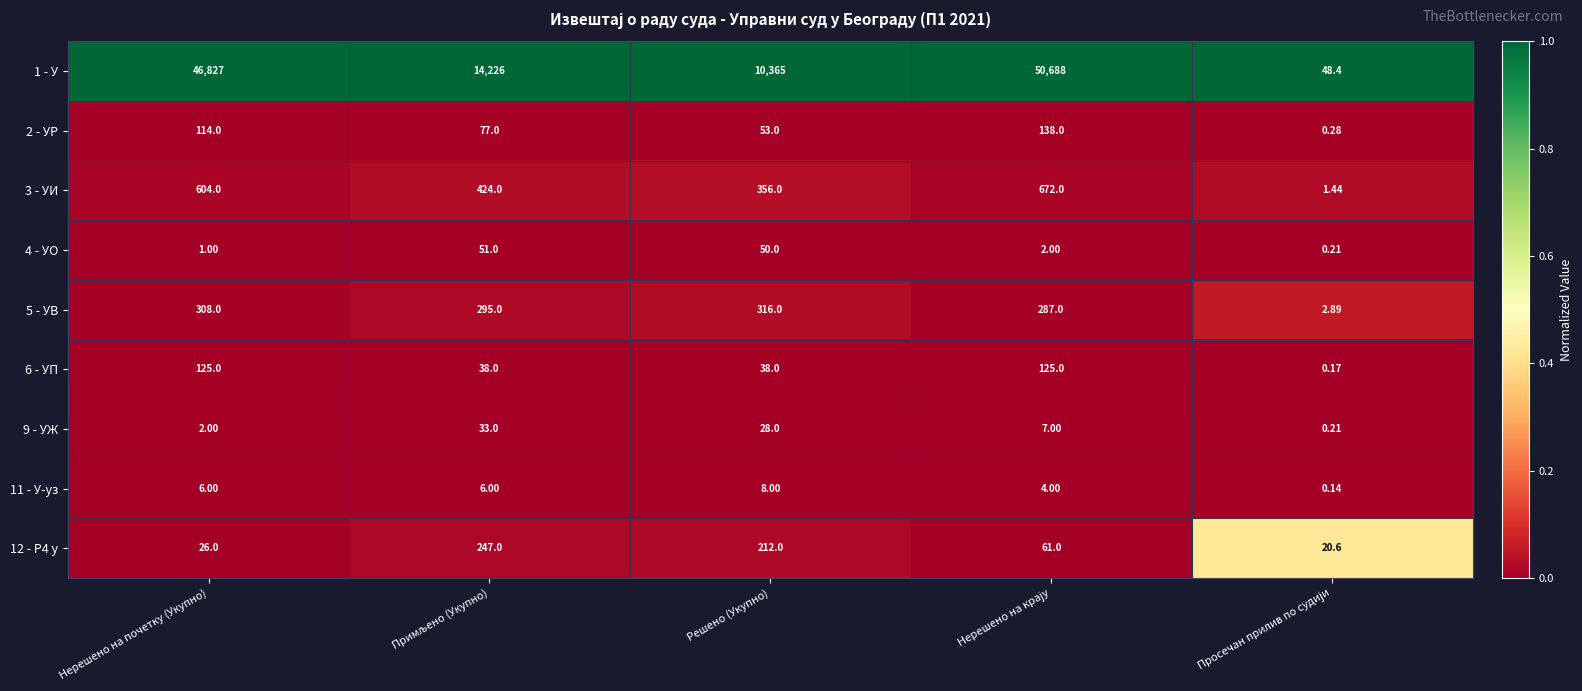

Where does the 6 - УП series first go above 38?

Нерешено на почетку (Укупно)